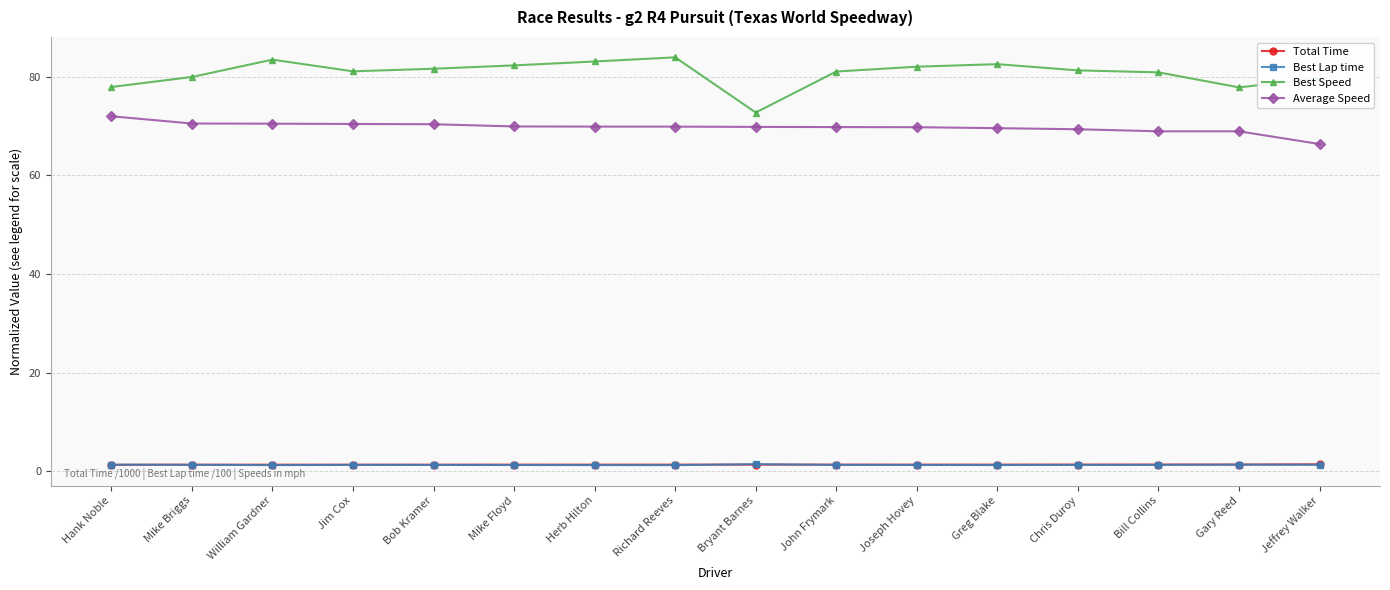

In Best Speed, how many points are higher than both neighbors (excluding endpoints)?

3